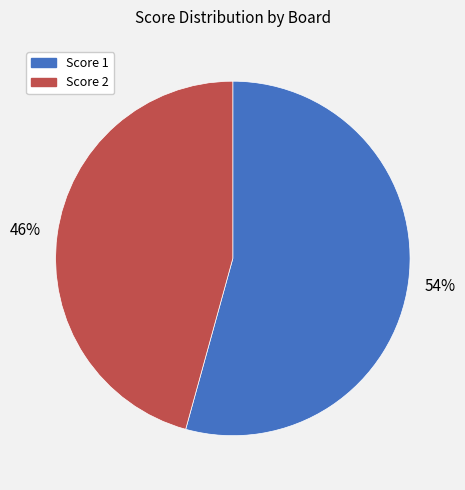

Is there a majority slice in this chart?

Yes